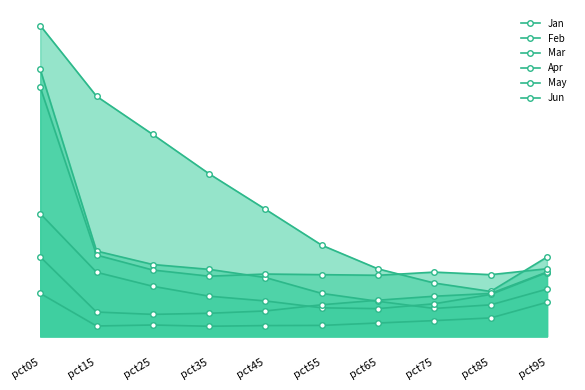

At which label does May reach its peak?

pct05